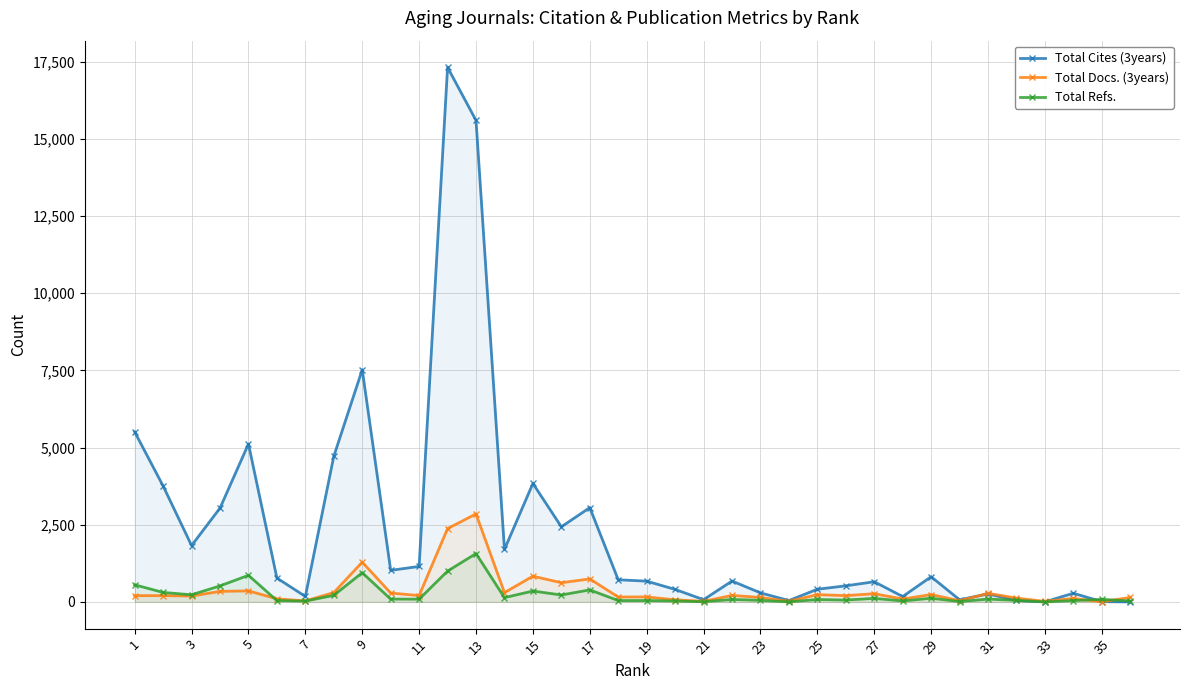

True or false: Total Docs. (3years) has more than 1 interior local peaks.

True